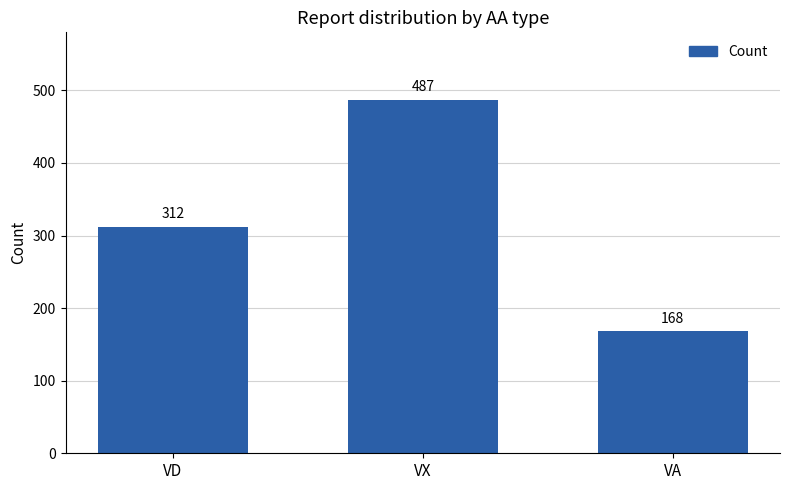

What is the label of the 2nd bar from the left?

VX